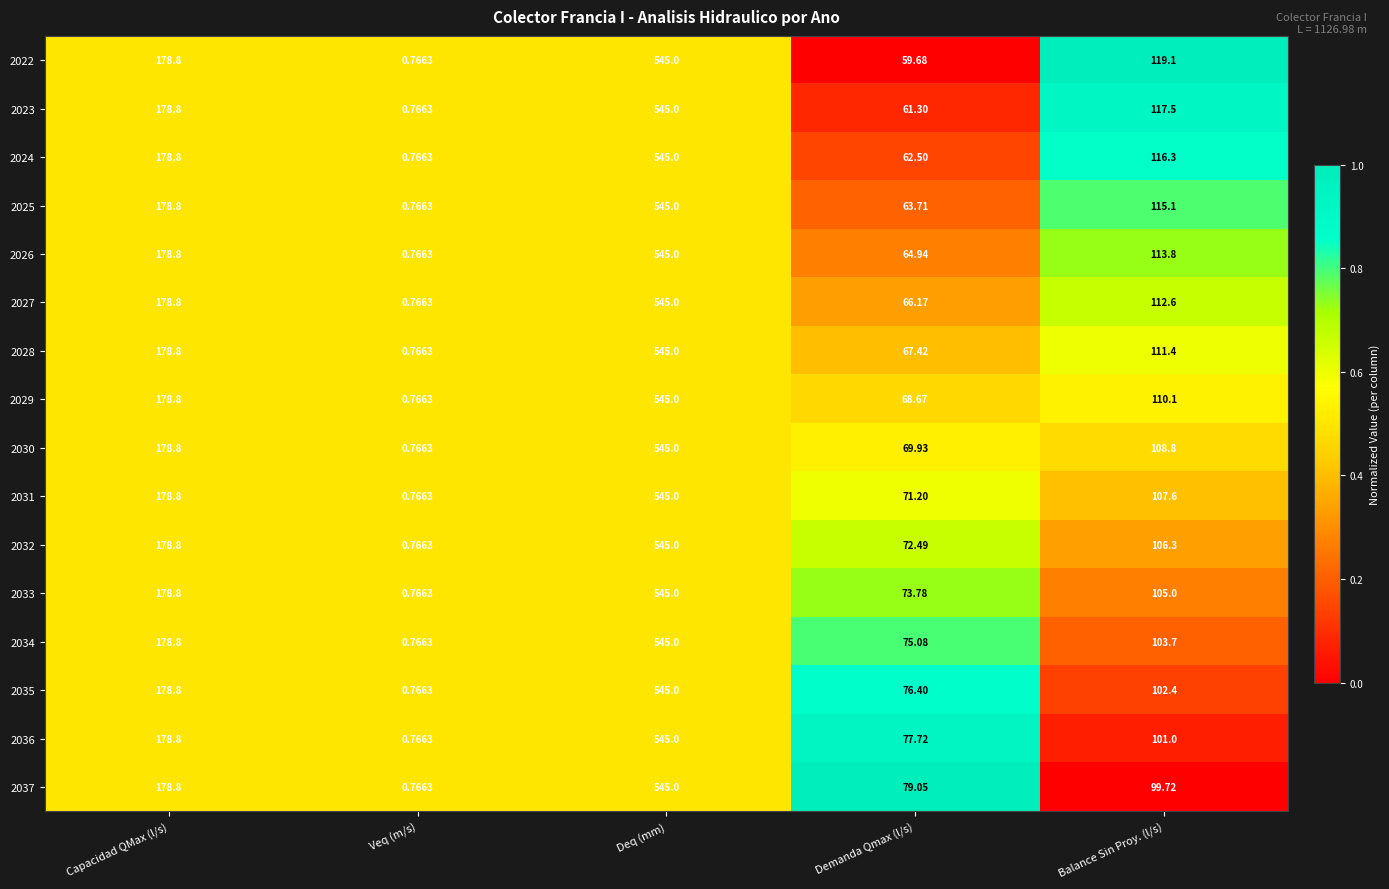

Which series has the largest total across all categories?

2028